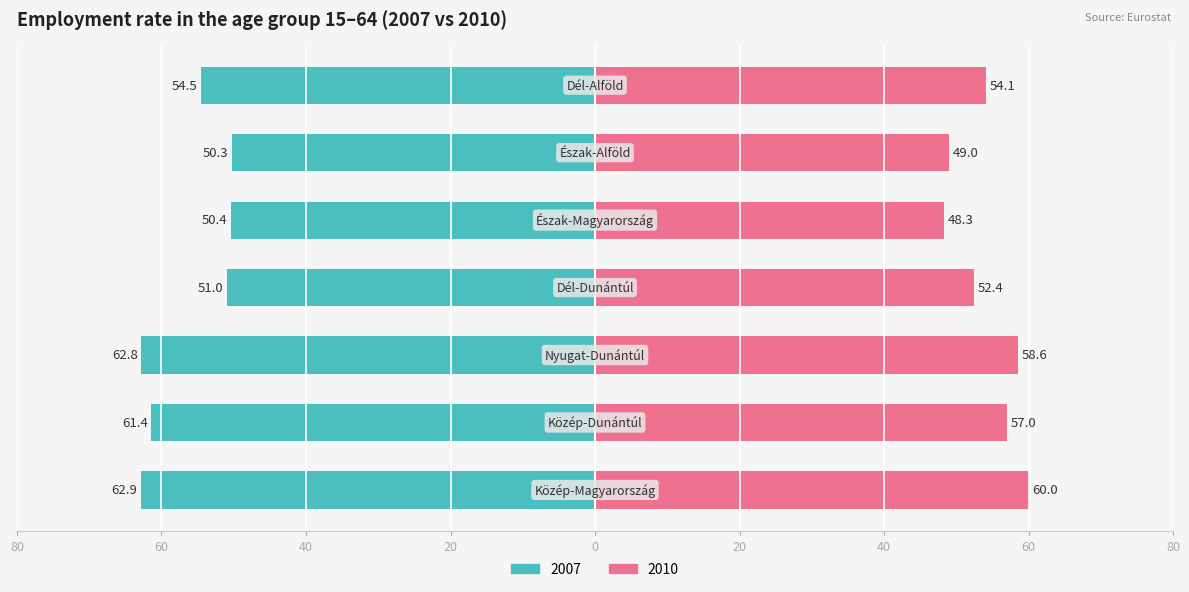

What is the difference between the 2007 values at Közép-Magyarország and Nyugat-Dunántúl?

0.1